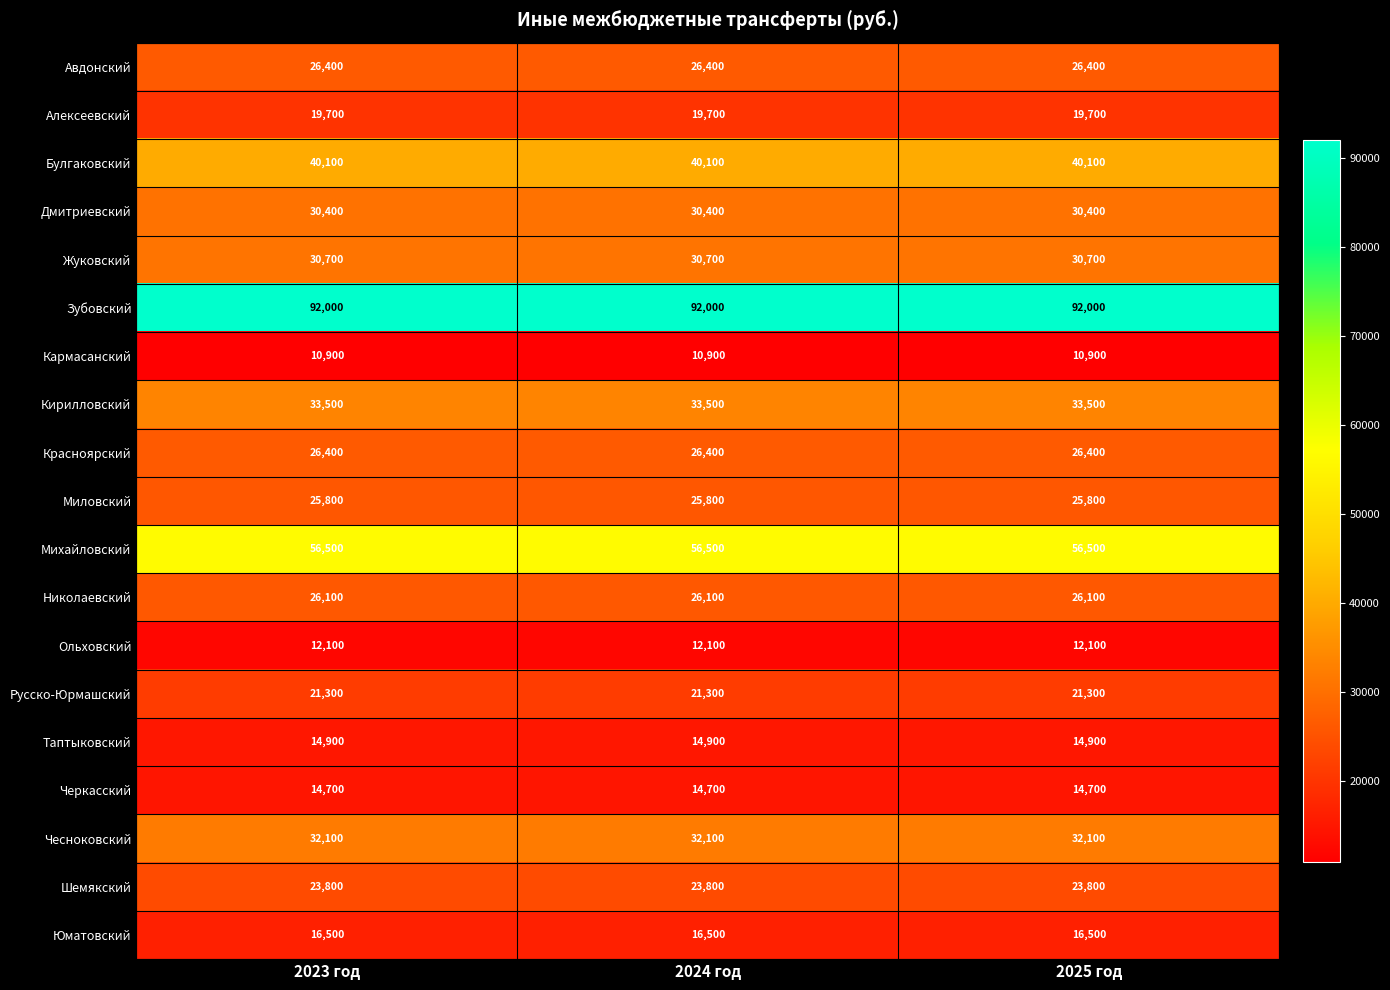

What is the difference between the highest and lowest values at 2025 год?

81100